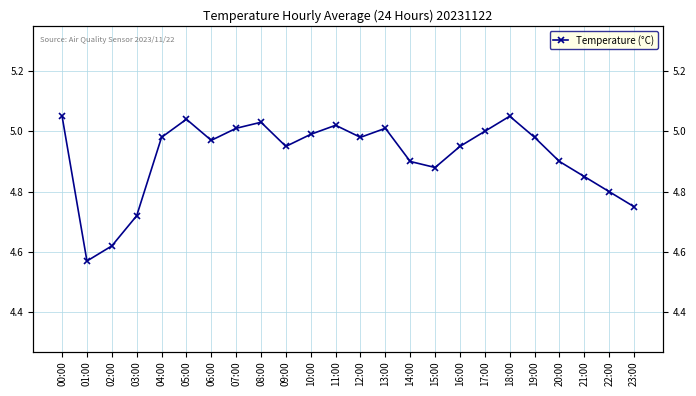

What position from the right is 04:00?

20